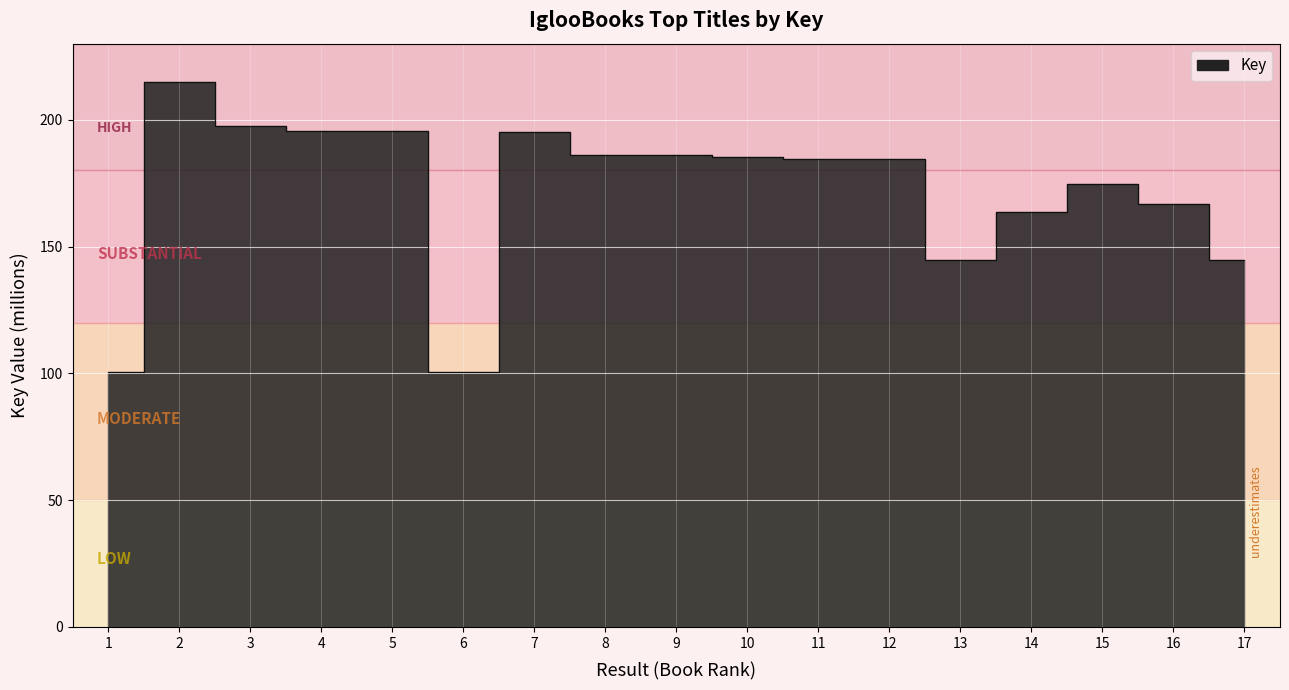

At which label is the value closest to 157?

14